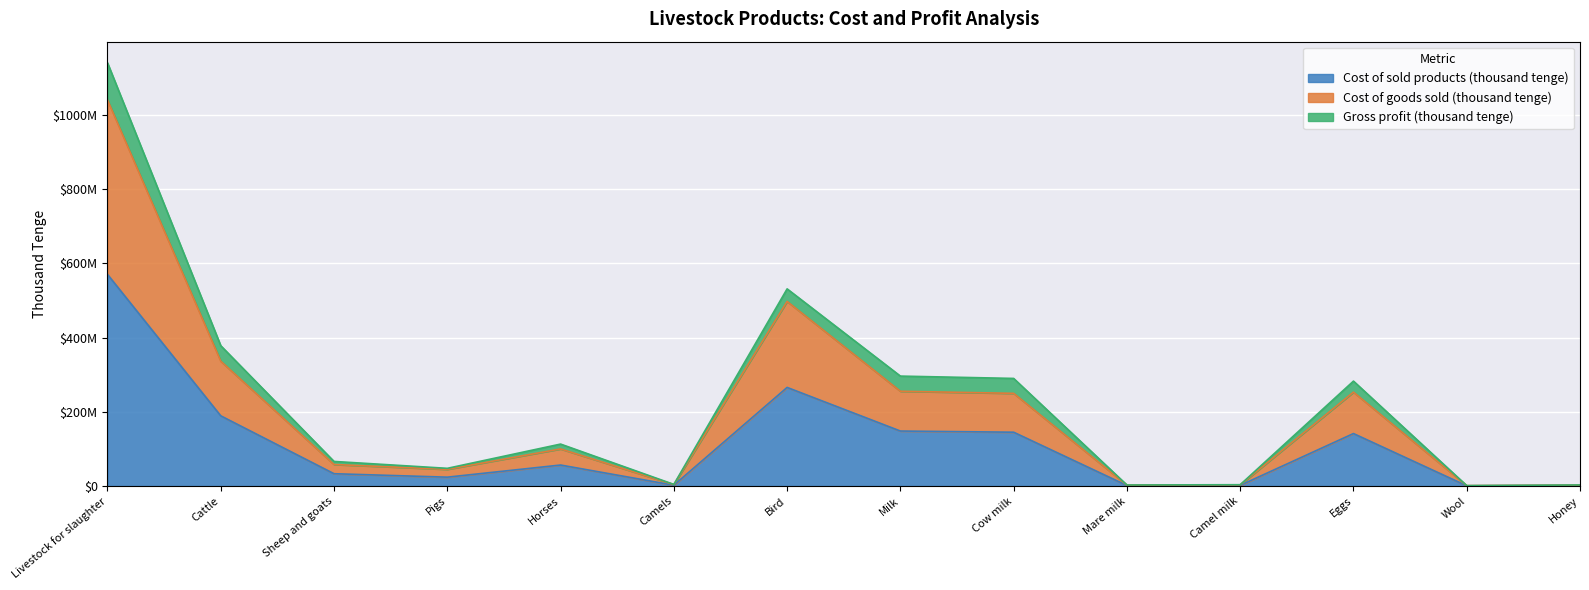

True or false: Cost of sold products (thousand tenge) and Cost of goods sold (thousand tenge) cross at least once.

False